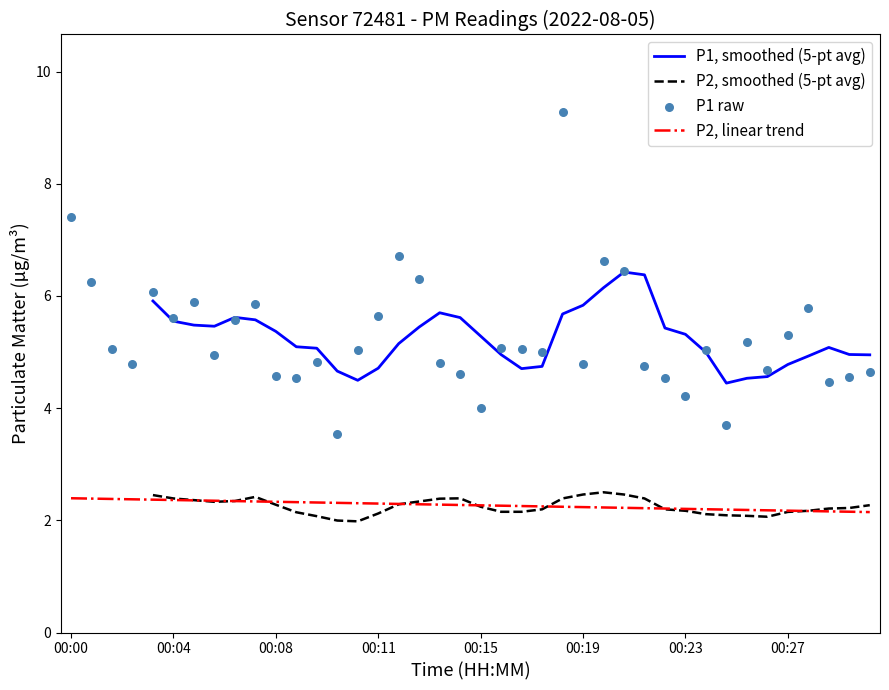

True or false: P2, smoothed (5-pt avg) and P1, smoothed (5-pt avg) intersect in this chart.

False